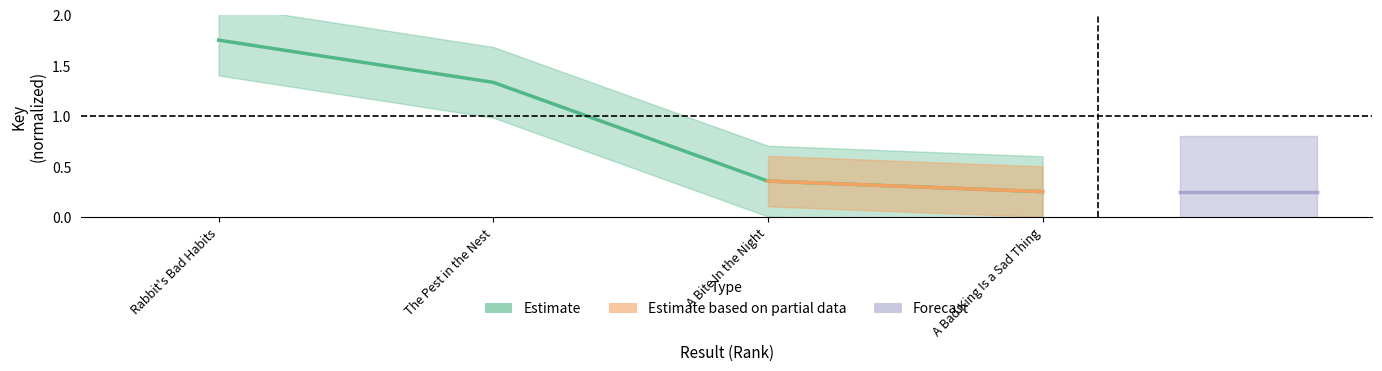

The chart shows a value of 0.5 at A Bite In the Night. True or false?

False